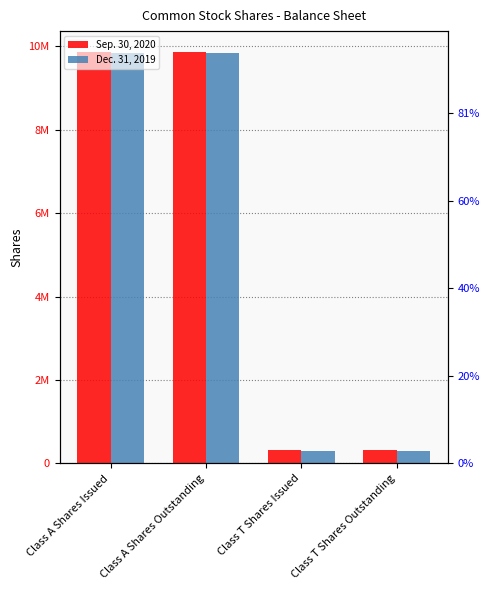

The Sep. 30, 2020 series shows 94536 at Class T Shares Outstanding. True or false?

False